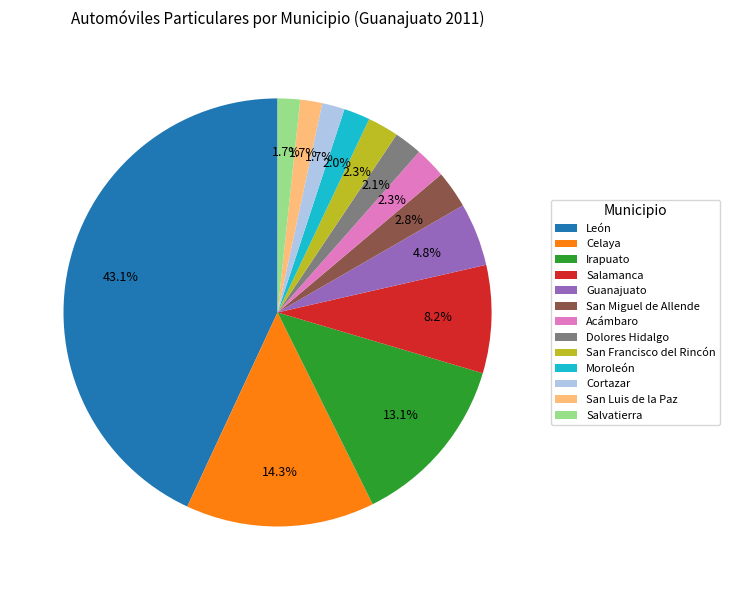

Count the number of slices in the pie.

13